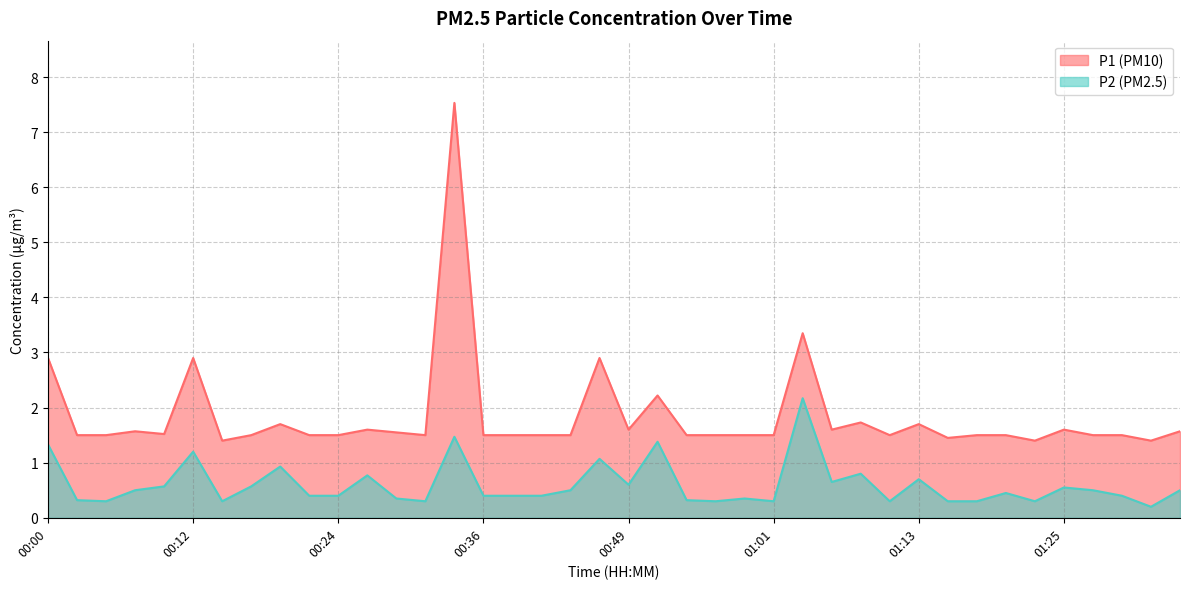

At which category is the sum across all series the highest?

00:34